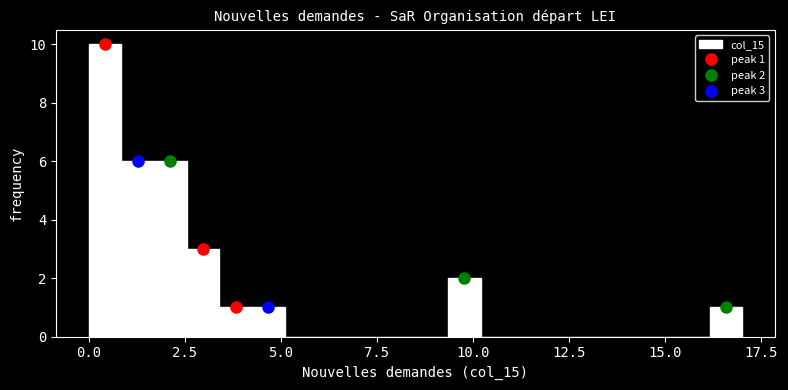

Read against the x-axis, roughly where is the centre of the tallest bar?

0.5